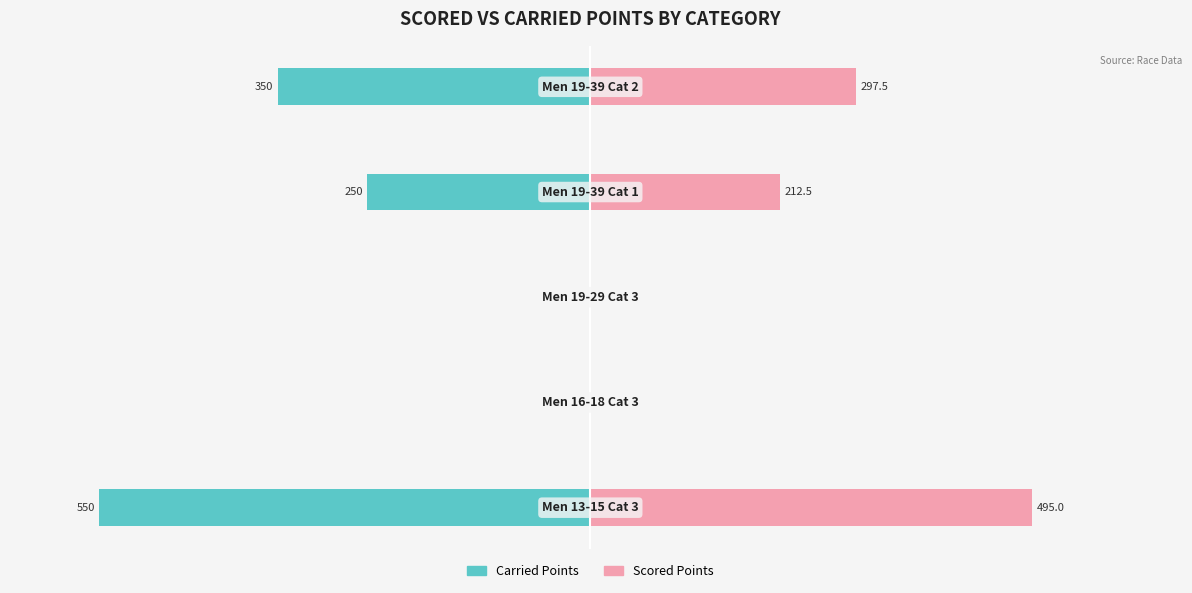

What is the value of the Scored Points bar at the 1st from the left?

495.0